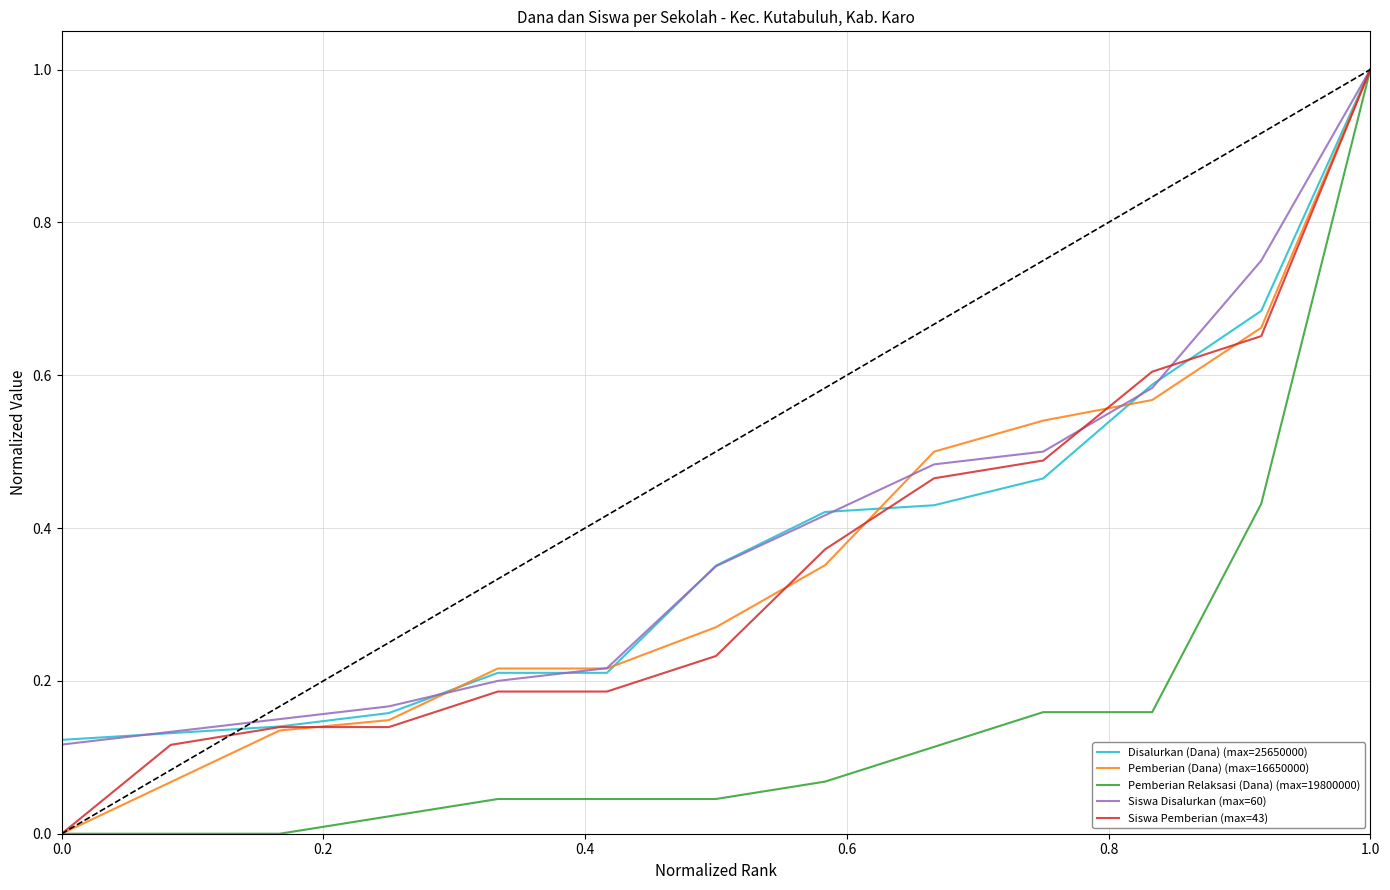

How many lines are shown in the chart?

5